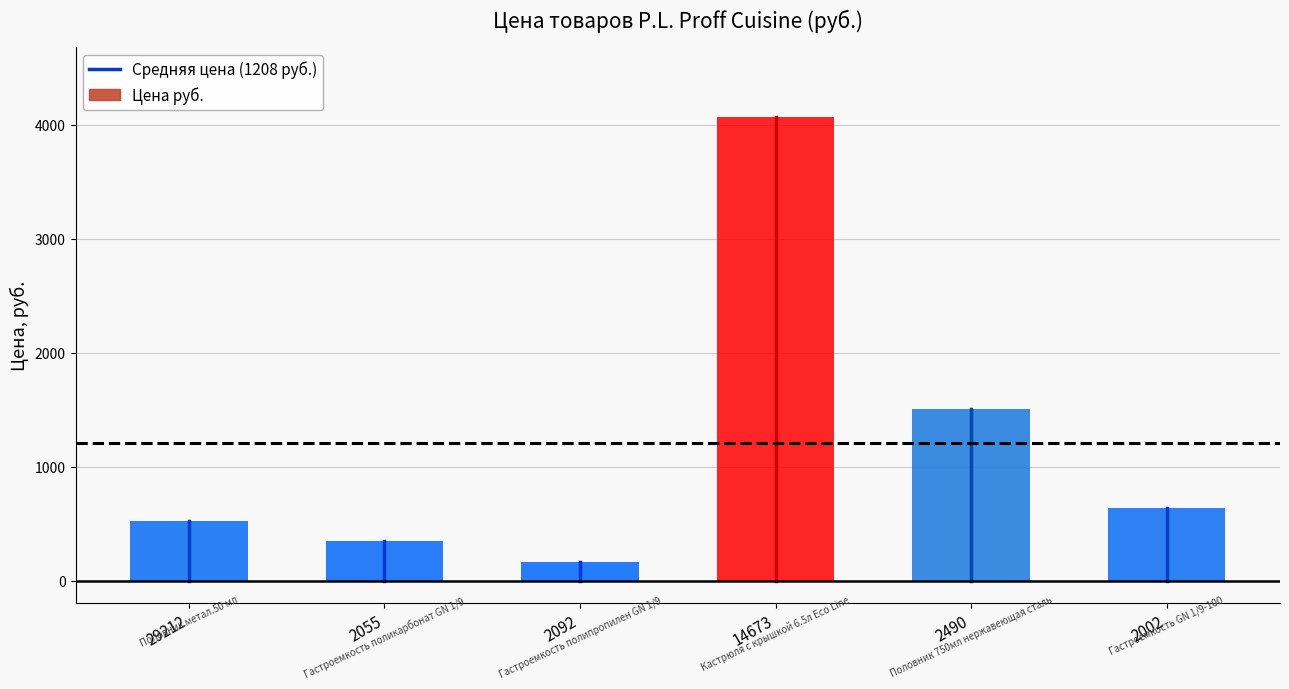

Which series has the largest range (max minus min)?

Цена руб.